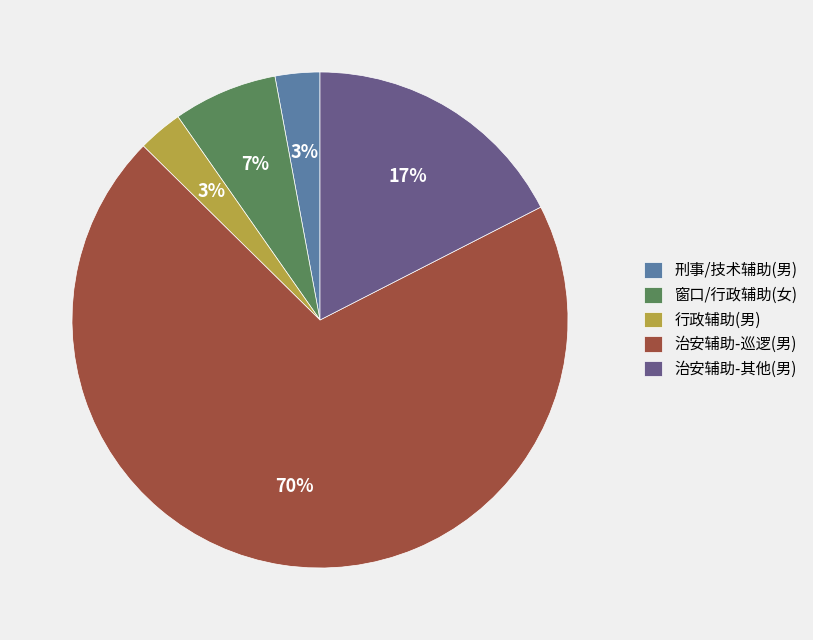

How many segments does this pie chart have?

5